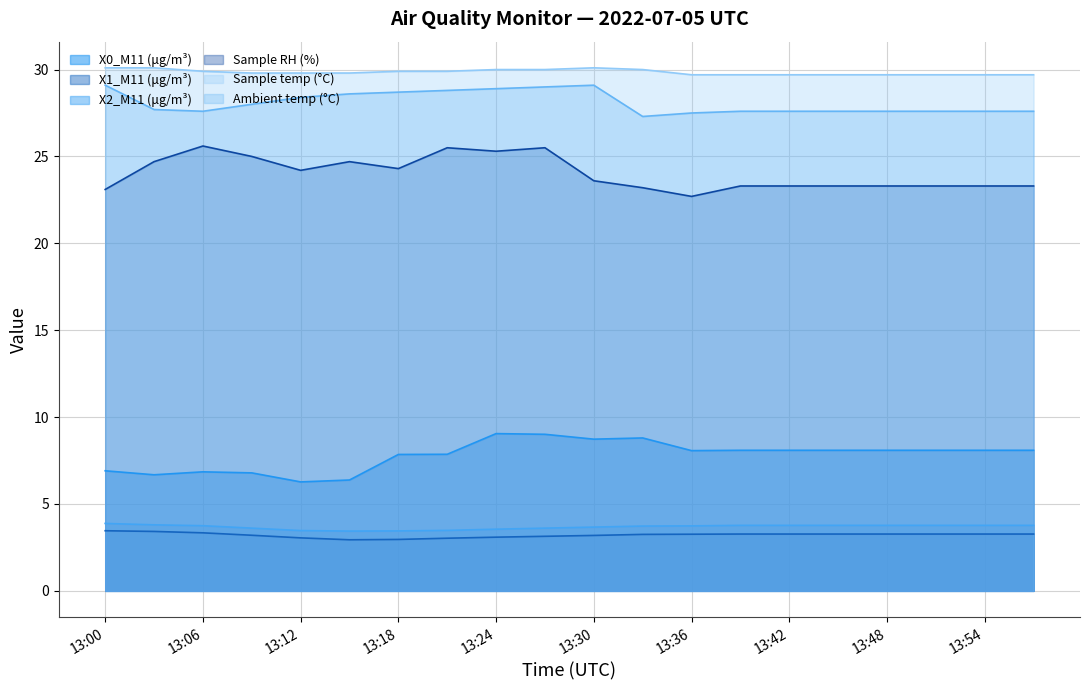

Where is the first local minimum for X1_M11 (μg/m³)?

13:15